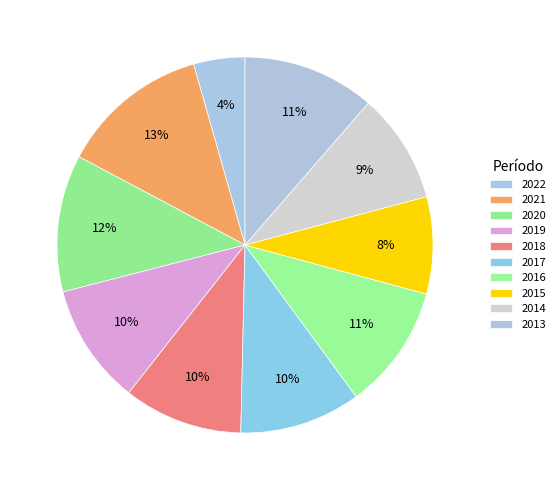

To the nearest percent, what is the average slice percentage?

10%